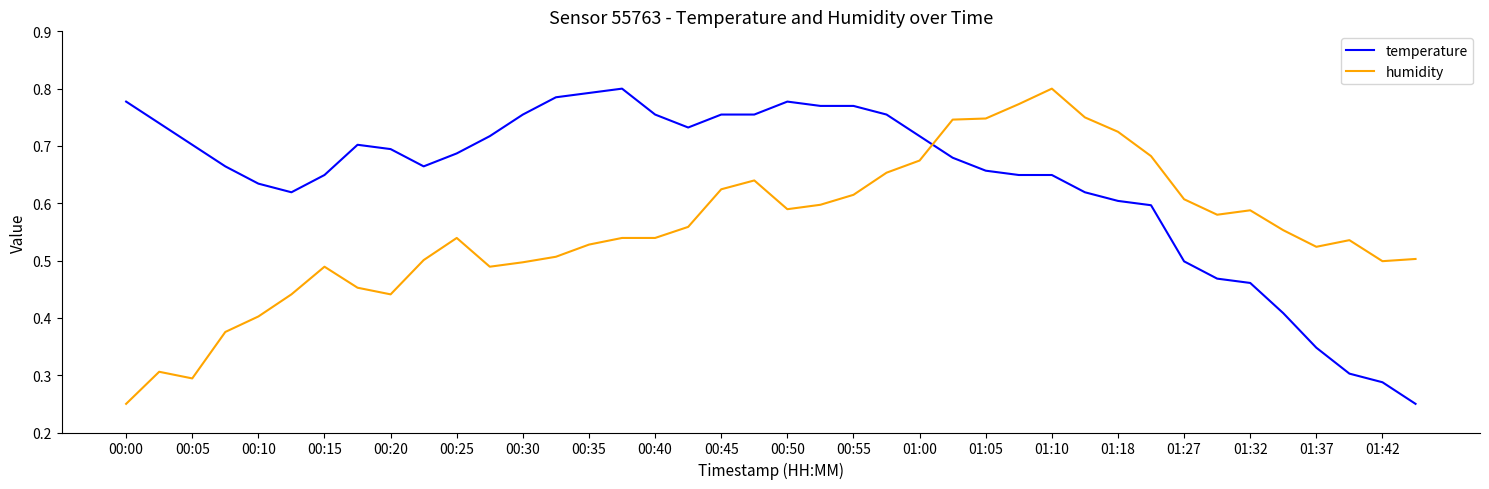

True or false: temperature and humidity intersect in this chart.

True